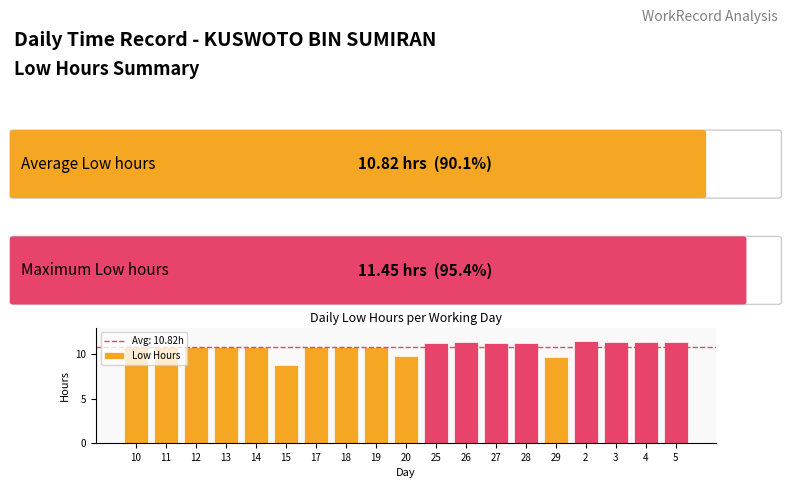

How many values exceed 10?

16